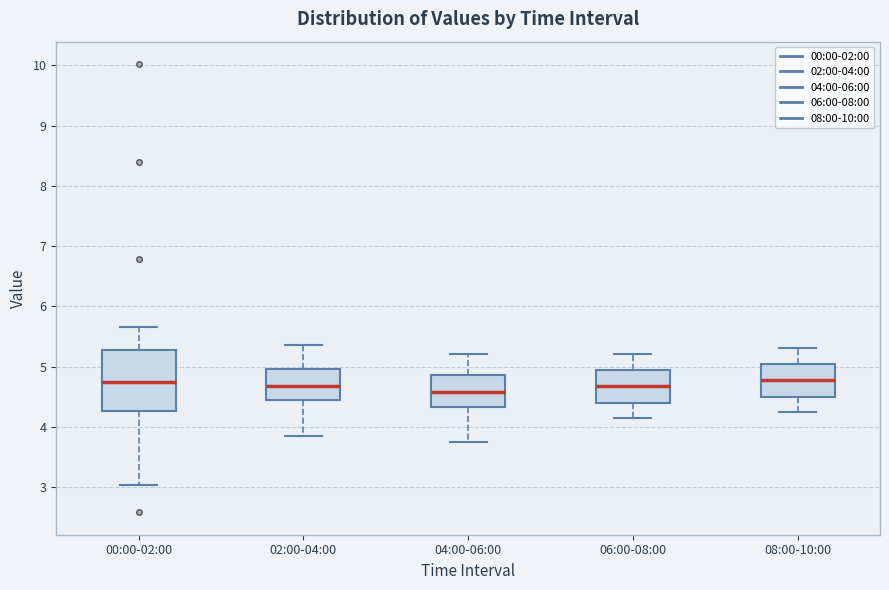

Reading left to right, read every box against the y-axis: the position of its median line, the range the box covers, and the ends of its whiskers. The values are not printed on the chart, so give them approximately, as read against the axis.

00:00-02:00: median 4.8, box 4.3 to 5.3, whiskers 3.0 to 5.7
02:00-04:00: median 4.7, box 4.4 to 5.0, whiskers 3.9 to 5.4
04:00-06:00: median 4.6, box 4.3 to 4.9, whiskers 3.8 to 5.2
06:00-08:00: median 4.7, box 4.4 to 5.0, whiskers 4.2 to 5.2
08:00-10:00: median 4.8, box 4.5 to 5.1, whiskers 4.3 to 5.3